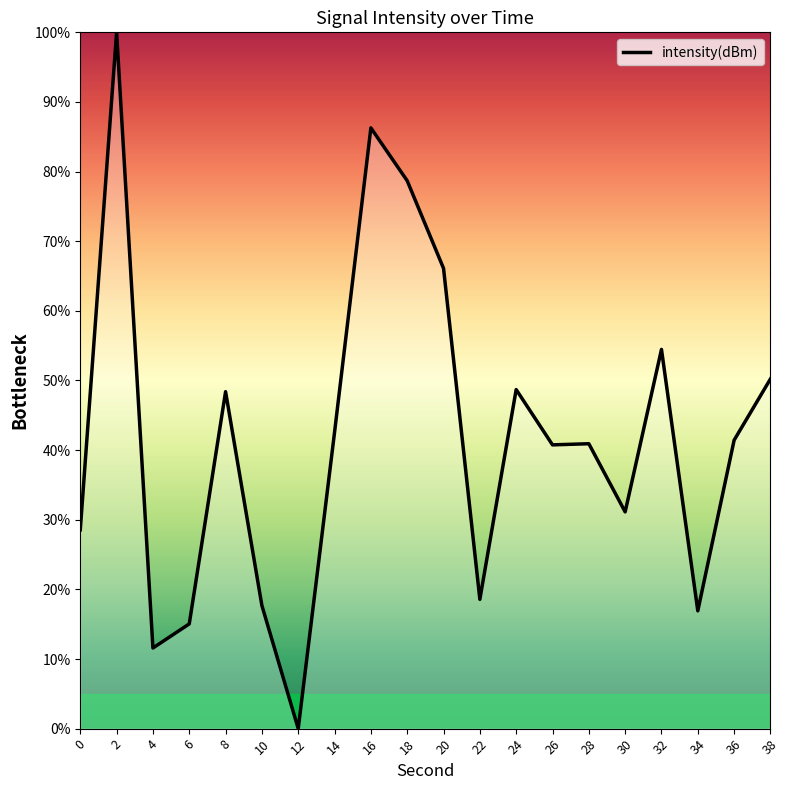

The chart shows a value of 86.3 at 16. True or false?

True